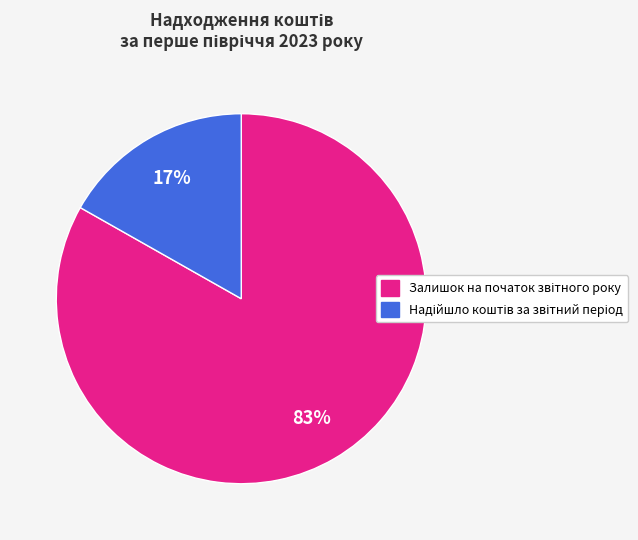

To the nearest percent, what is the average slice percentage?

50%